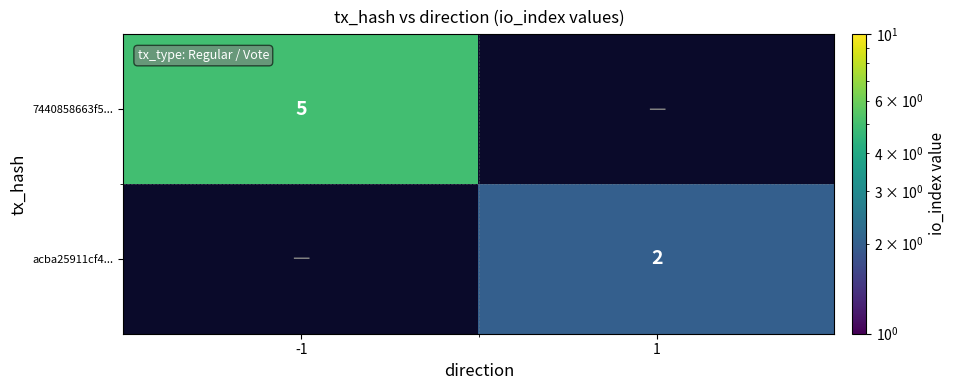

The value of 7440858663f5... at -1 is 5. True or false?

True